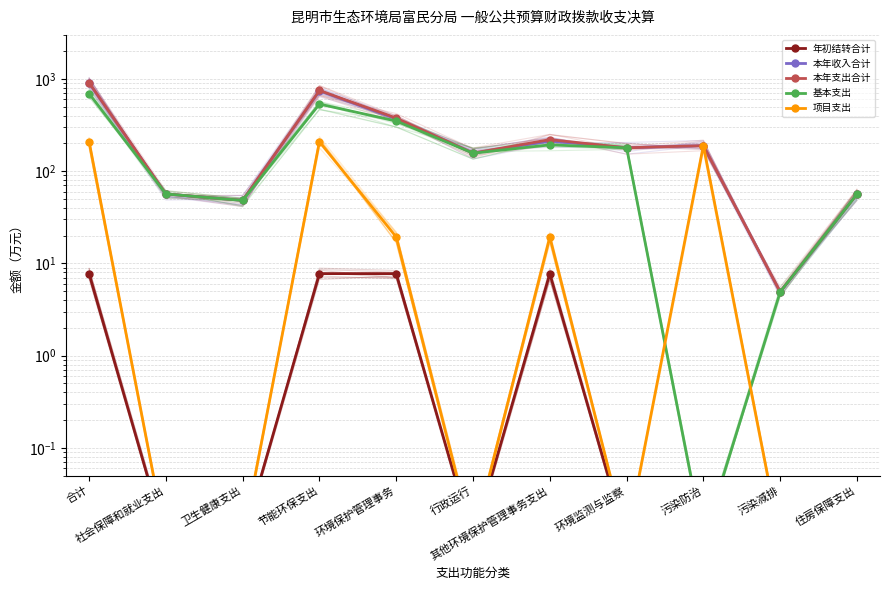

True or false: 本年支出合计 and 项目支出 intersect in this chart.

False